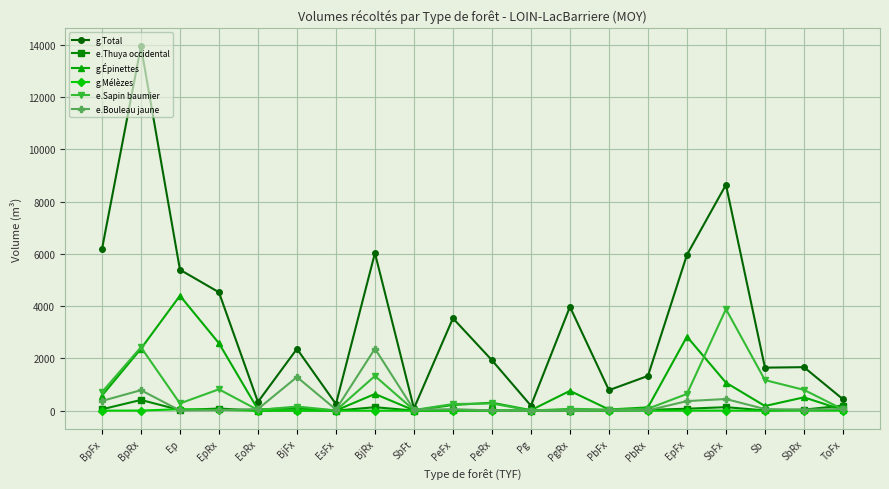

What are all the series names shown in the legend?

g.Total, e.Thuya occidental, g.Épinettes, g.Mélèzes, e.Sapin baumier, e.Bouleau jaune